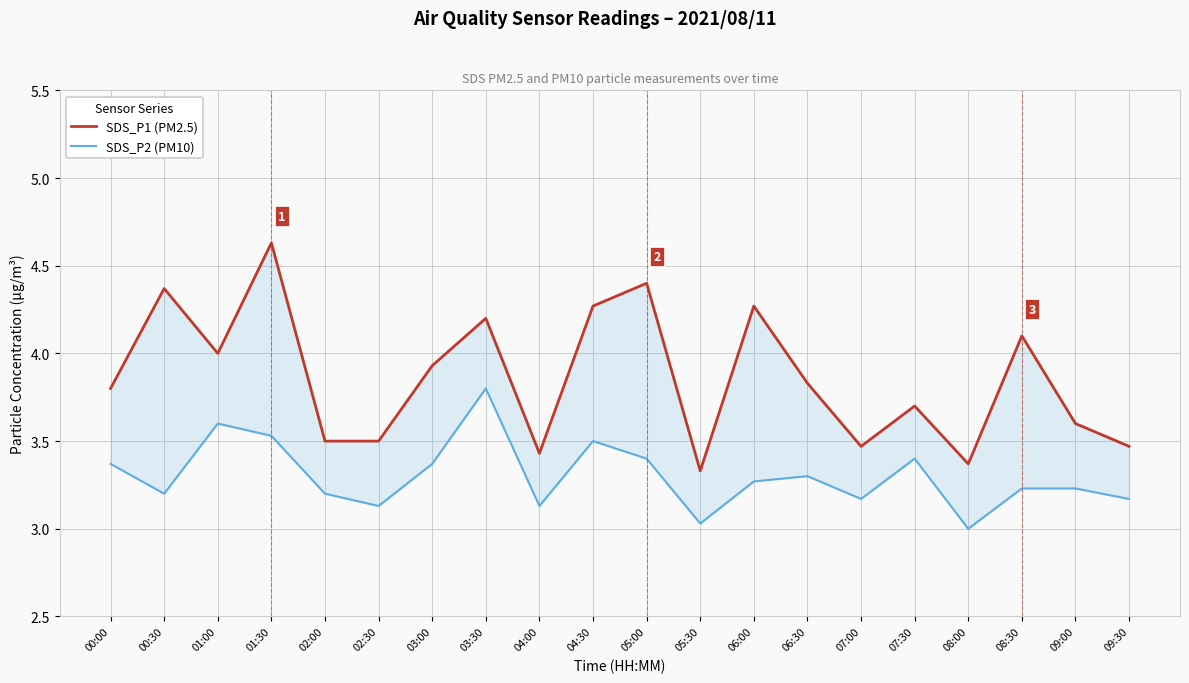

How many interior local valleys does the SDS_P1 (PM2.5) series have?

5